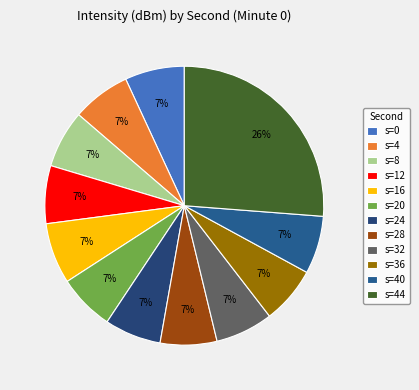

Count the number of slices in the pie.

12